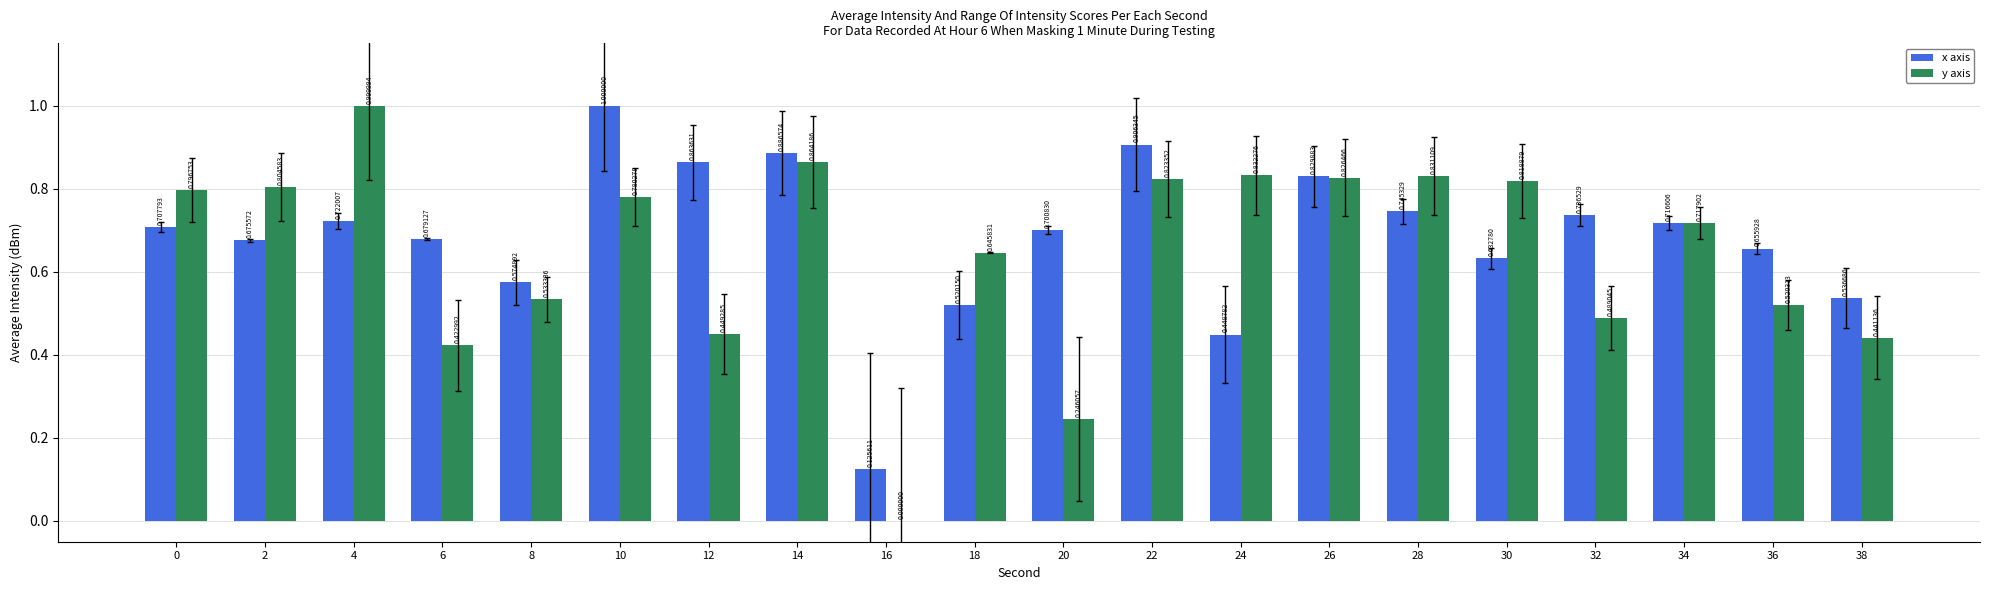

How many groups of bars are there?

20